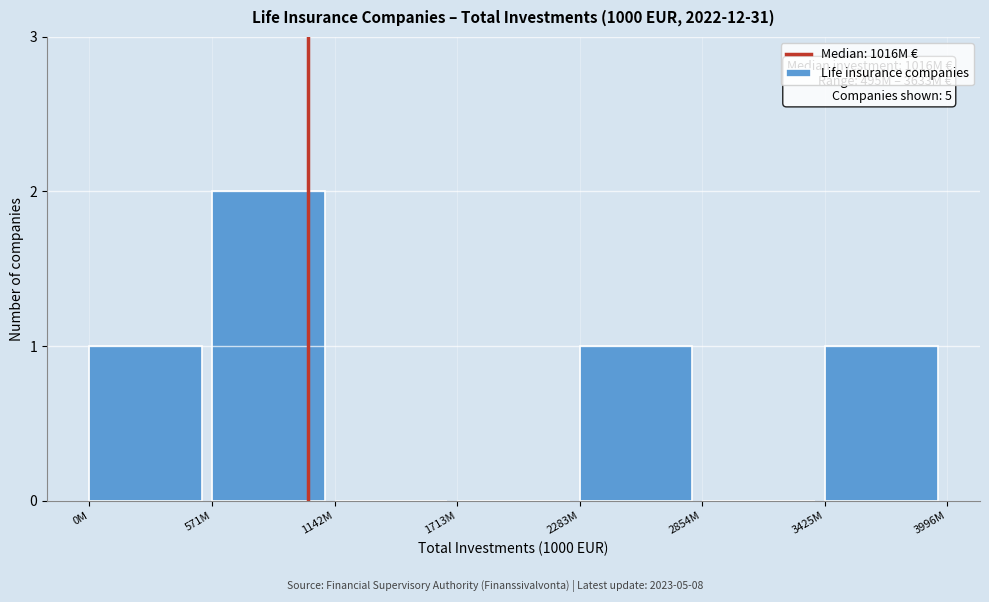

Reading left to right, what are all the values shown in this chart?

0M=1	571M=2	1142M=0	1713M=0	2283M=1	2854M=0	3425M=1